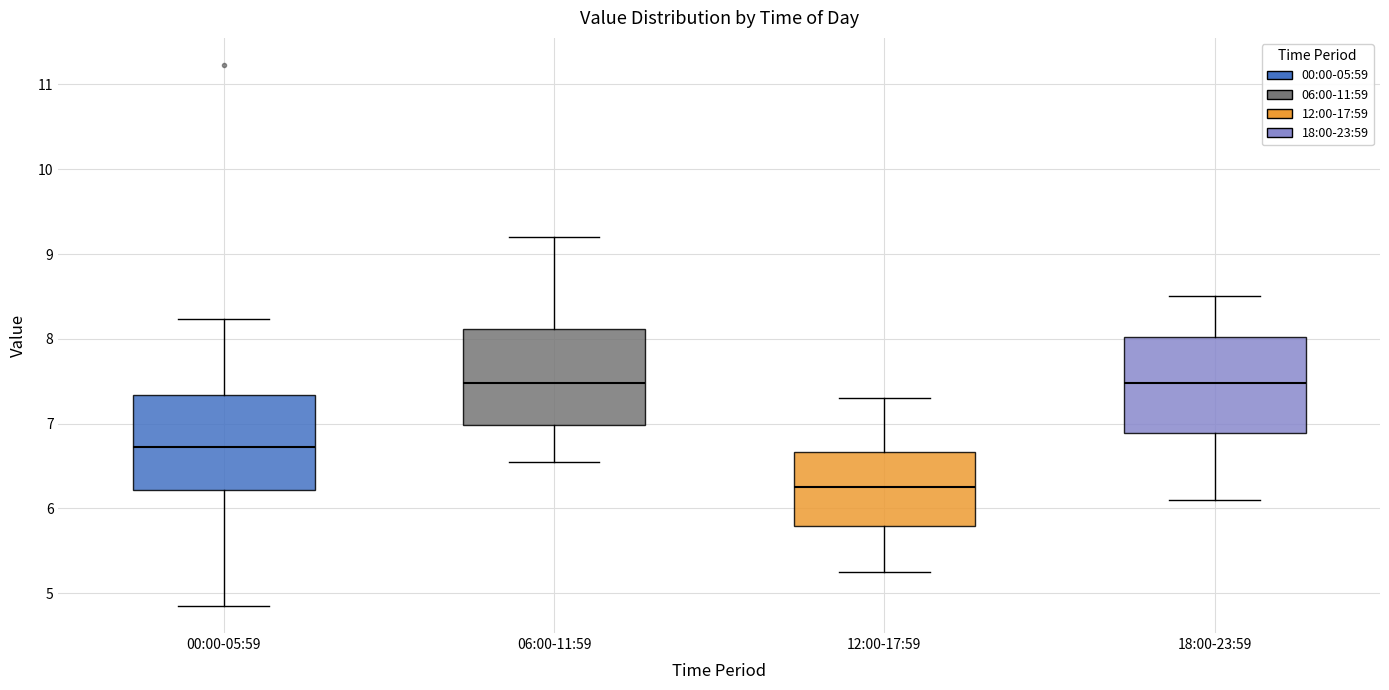

Reading left to right, transcribe this box plot: for each box, give where its median line is, the range the box spans, and where its two whiskers end, as read against the y-axis. The values are not printed on the chart, so give them approximately, as read against the axis.

00:00-05:59: median 6.7, box 6.2 to 7.3, whiskers 4.9 to 8.2
06:00-11:59: median 7.5, box 7.0 to 8.1, whiskers 6.6 to 9.2
12:00-17:59: median 6.3, box 5.8 to 6.7, whiskers 5.3 to 7.3
18:00-23:59: median 7.5, box 6.9 to 8.0, whiskers 6.1 to 8.5